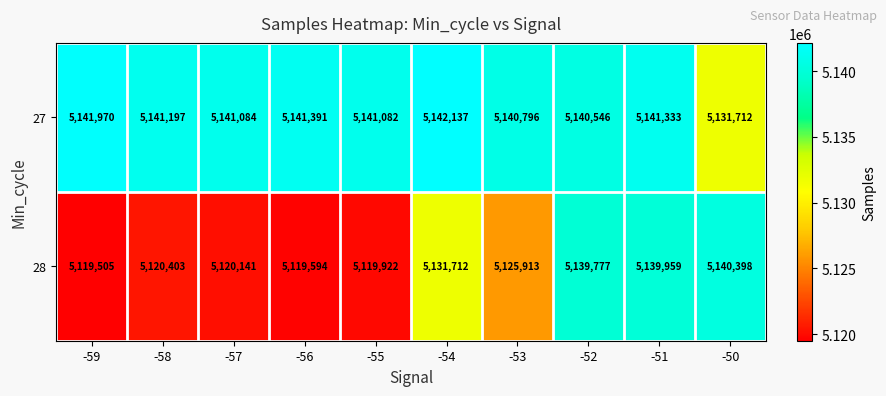

At which category is the sum across all series the highest?

-51